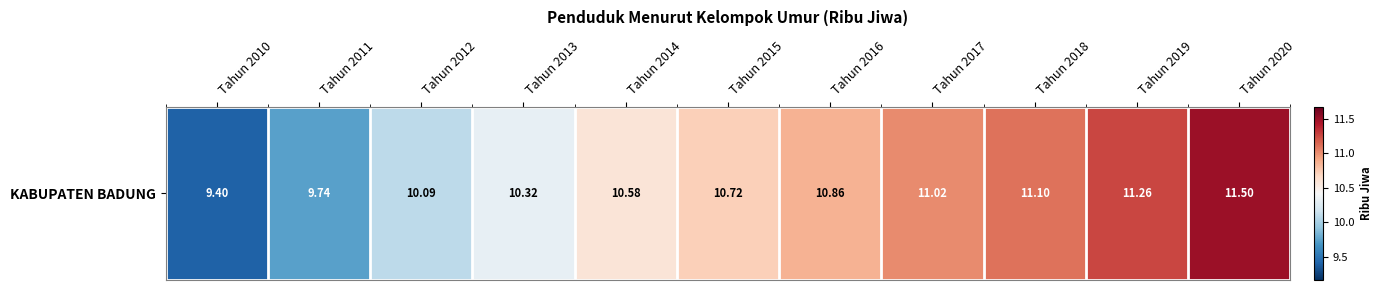

Reading left to right, what are all the values shown in this chart?

Tahun 2010=9.4	Tahun 2011=9.7	Tahun 2012=10.1	Tahun 2013=10.3	Tahun 2014=10.6	Tahun 2015=10.7	Tahun 2016=10.9	Tahun 2017=11.0	Tahun 2018=11.1	Tahun 2019=11.3	Tahun 2020=11.5